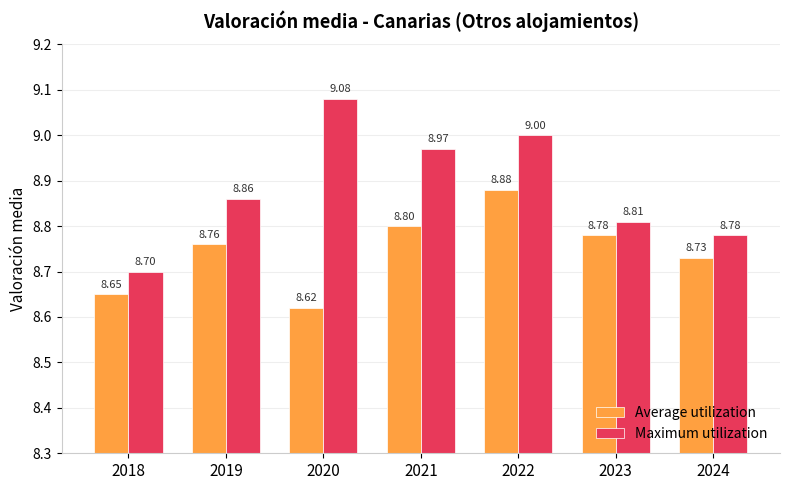

Rank the series by their maximum value, from lowest to highest.

Average utilization, Maximum utilization